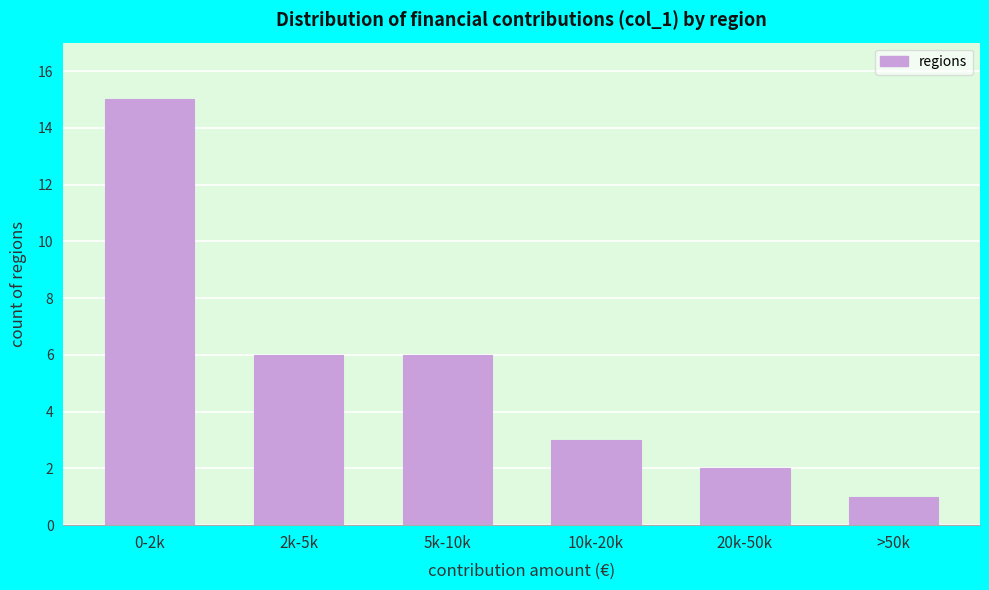

Reading left to right, extract all data points from this chart.

15	6	6	3	2	1